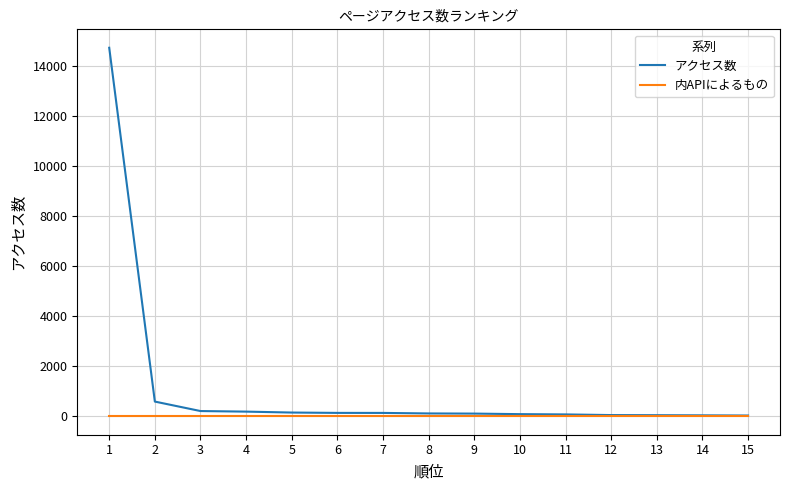

What is the maximum value for アクセス数?

14748